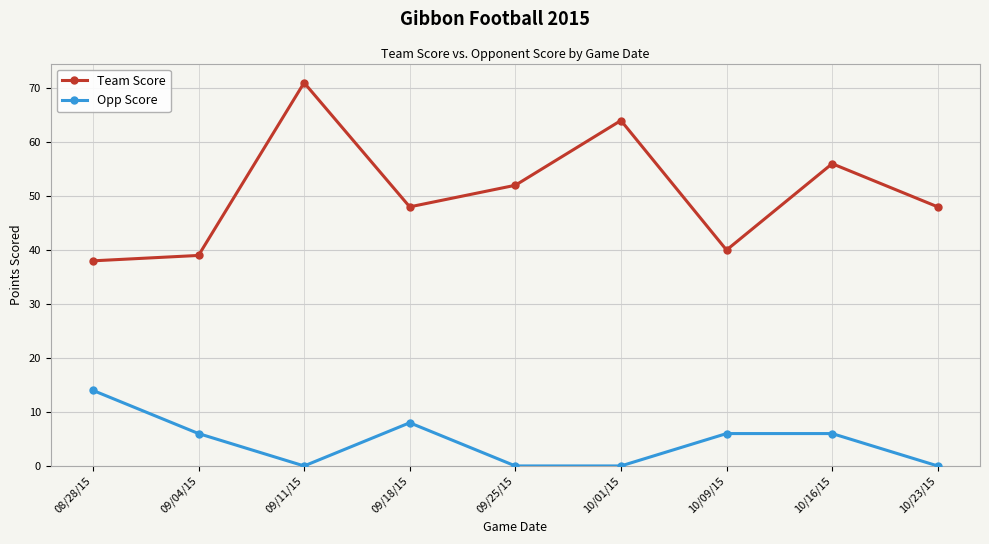

What position from the left is 09/04/15?

2